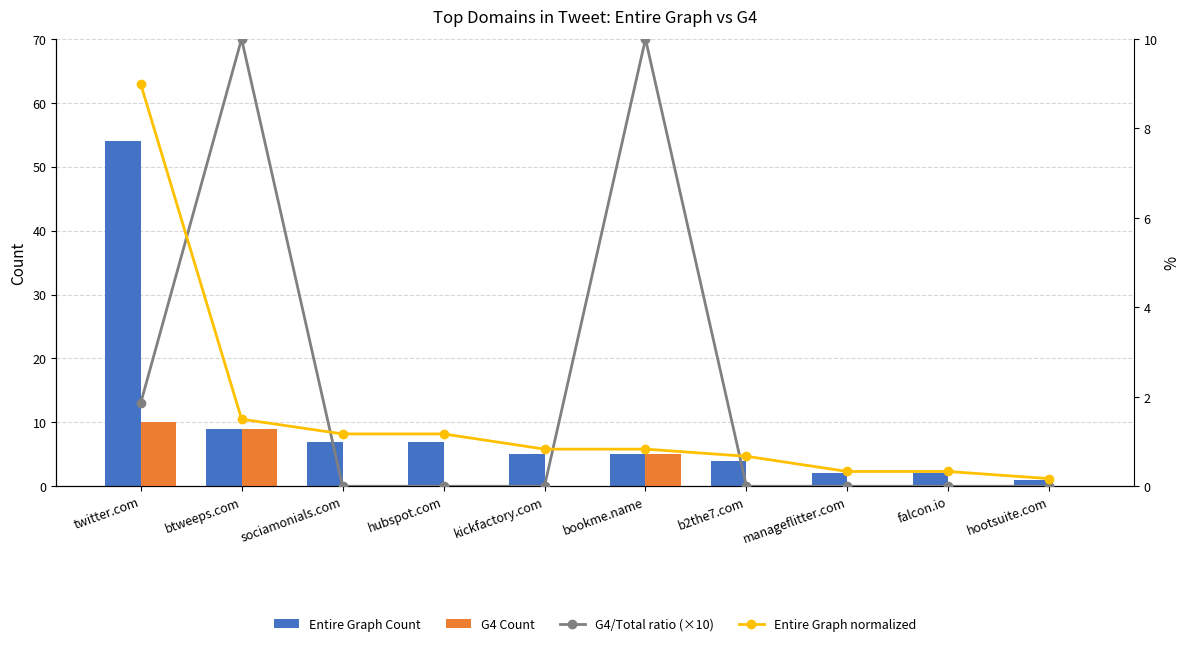

Which series has the largest range (max minus min)?

Entire Graph Count